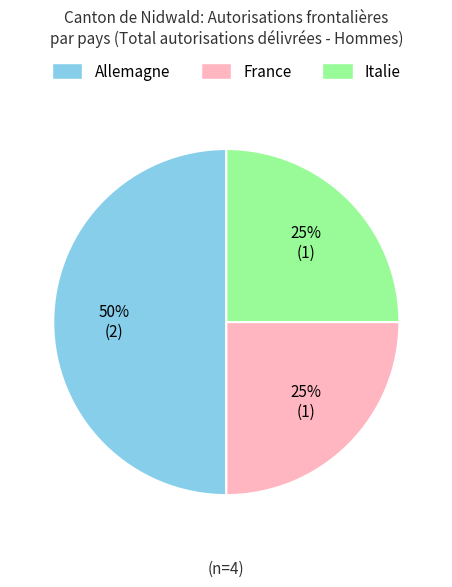

To the nearest percent, what is the combined percentage of Allemagne and France?

75%